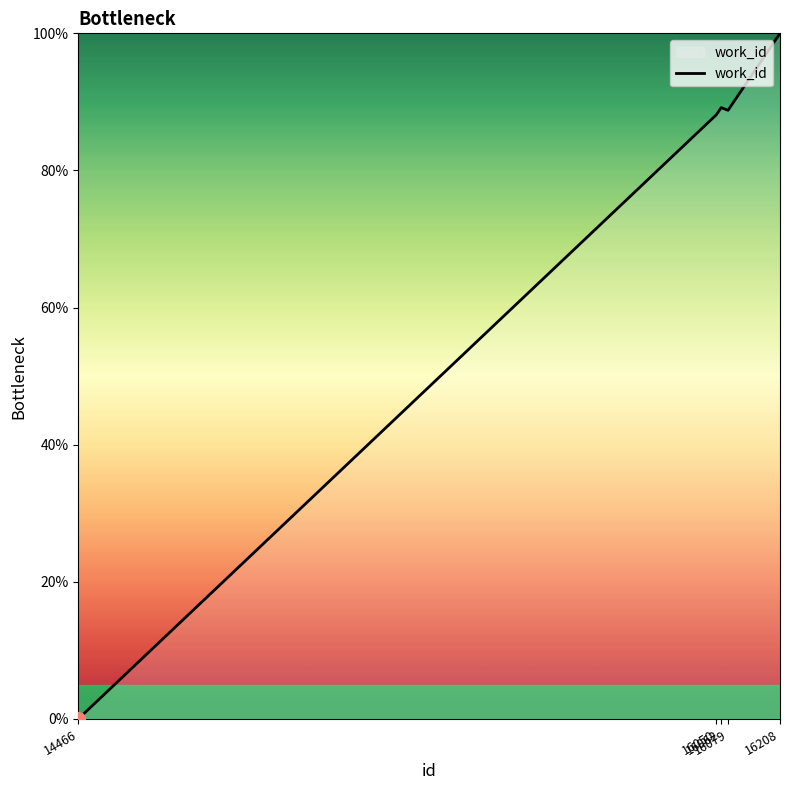

What is the average value?

73.2